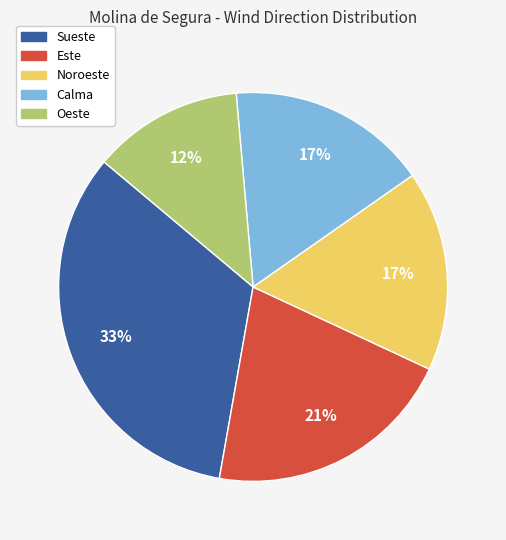

To the nearest percent, what percentage of the pie is Sueste?

33%